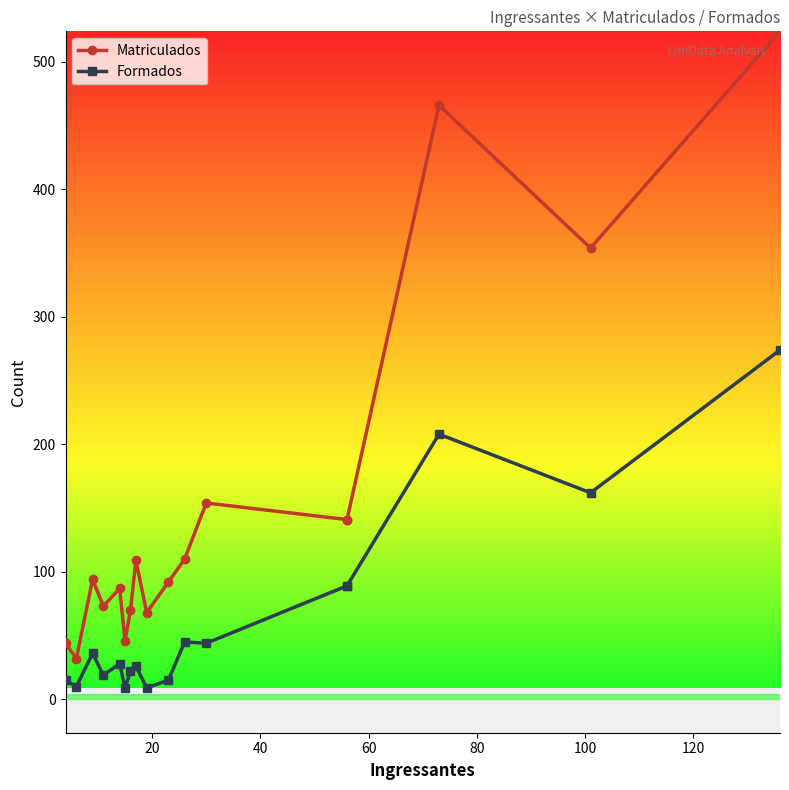

How many lines are shown in the chart?

2